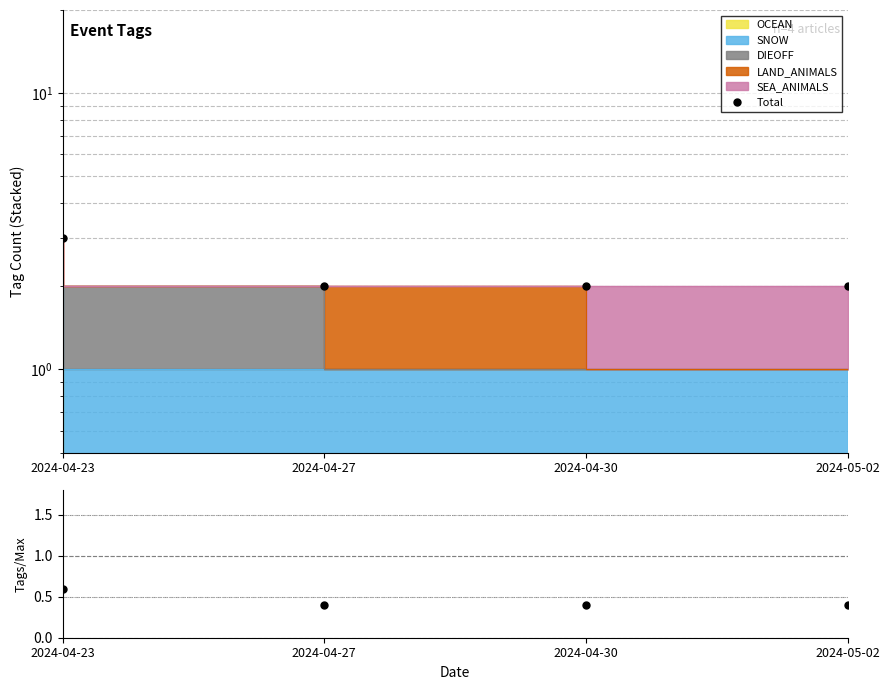

Between 2024-04-23 and 2024-04-27, which series saw the biggest shift?

Total